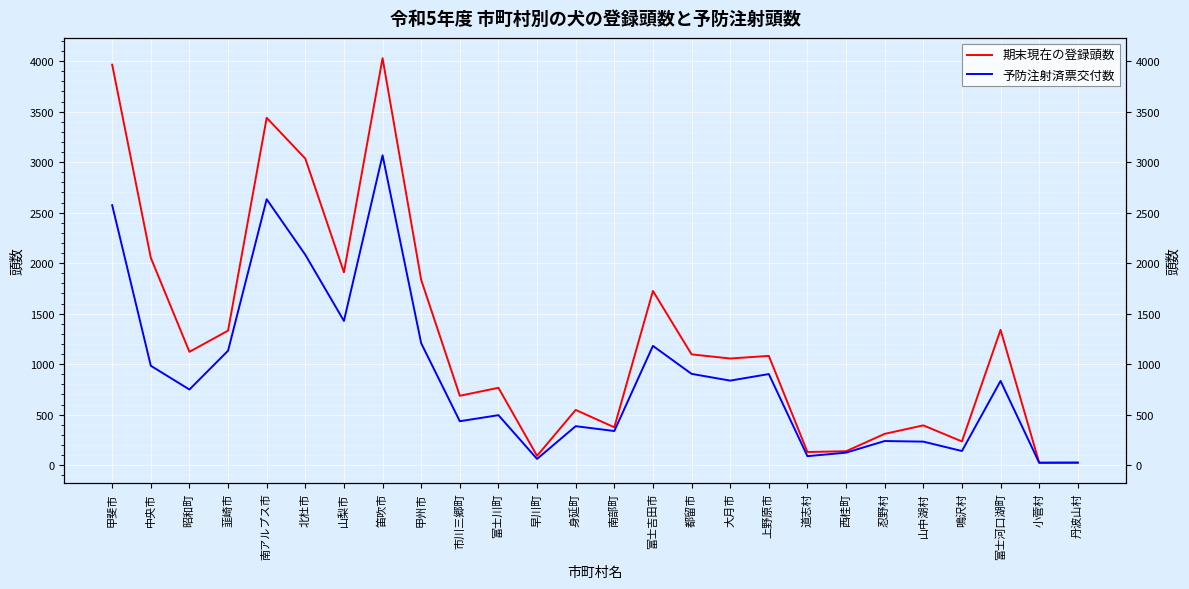

How many categories are shown in the chart?

26